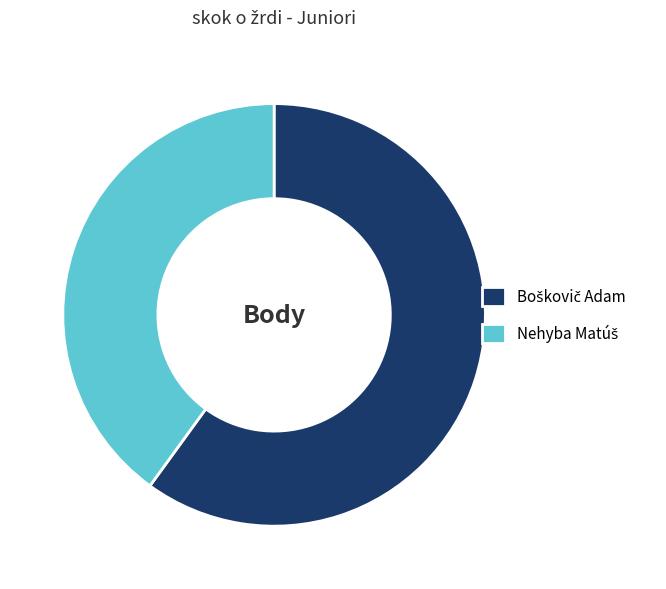

Is there any slice that represents more than half of the pie?

Yes